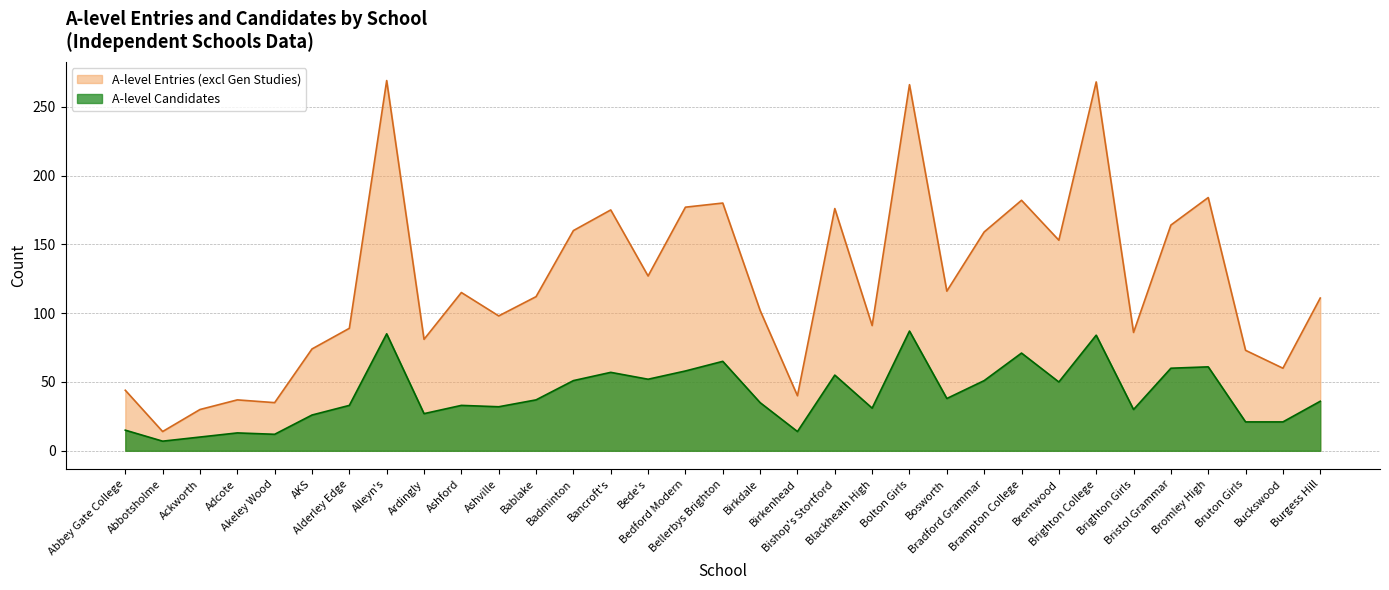

Read the A-level Entries (excl Gen Studies) value at Badminton.

160